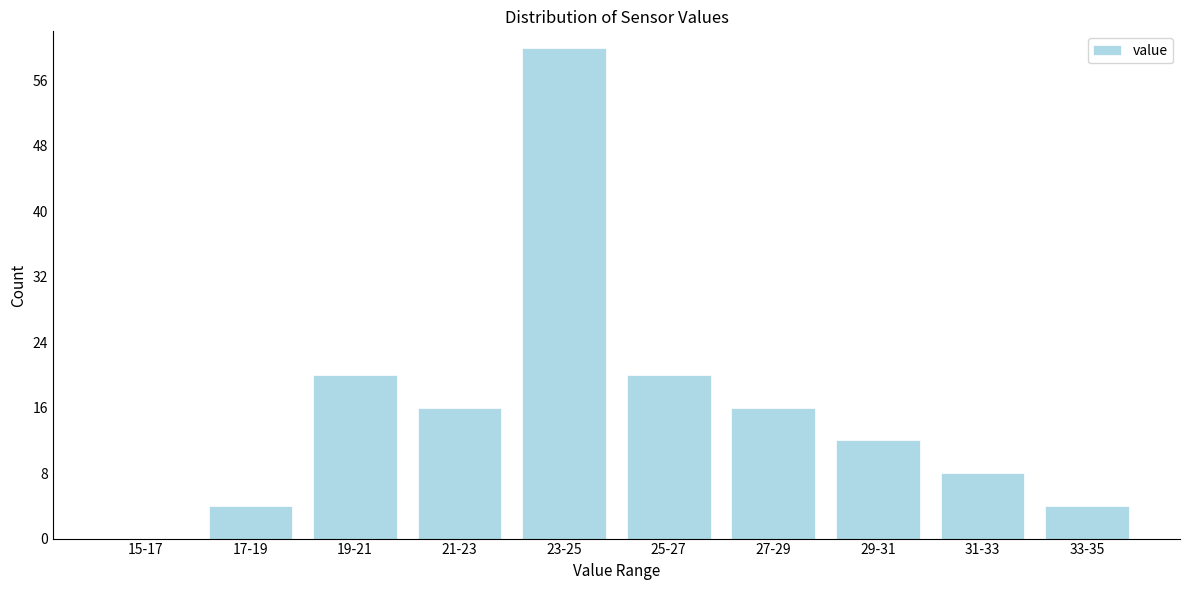

Reading left to right, transcribe all the data shown in this chart.

15-17=0	17-19=4	19-21=20	21-23=16	23-25=60	25-27=20	27-29=16	29-31=12	31-33=8	33-35=4